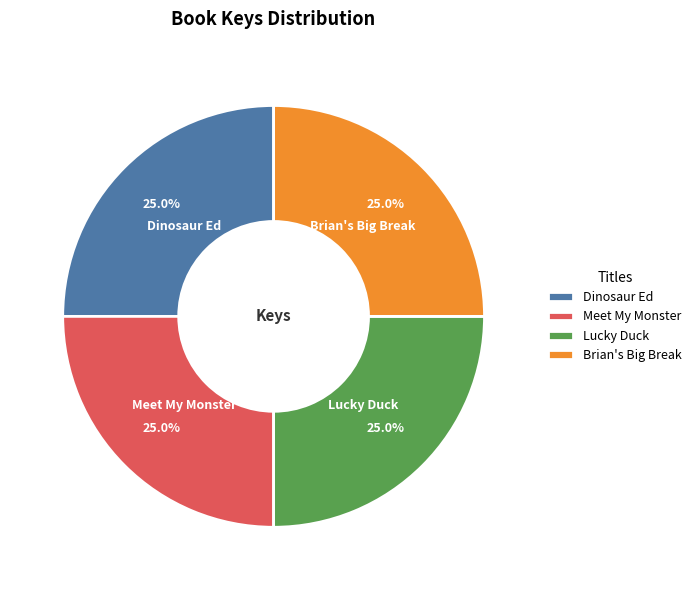

To the nearest percent, what is the average slice percentage?

25%